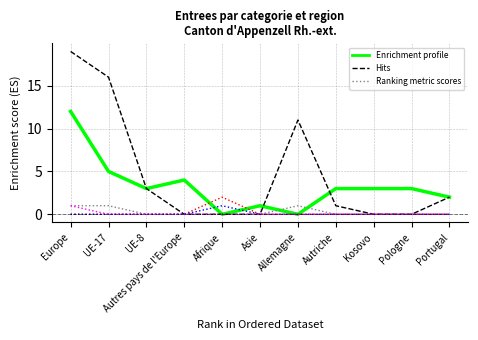

What is the spread (max minus min) of values at Allemagne?

11